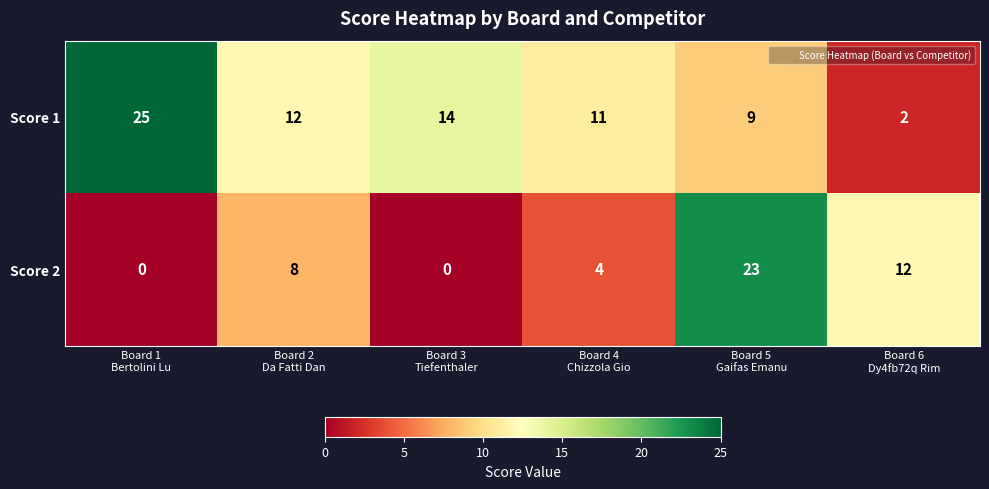

Rank the series by their maximum value, from lowest to highest.

Score 2, Score 1